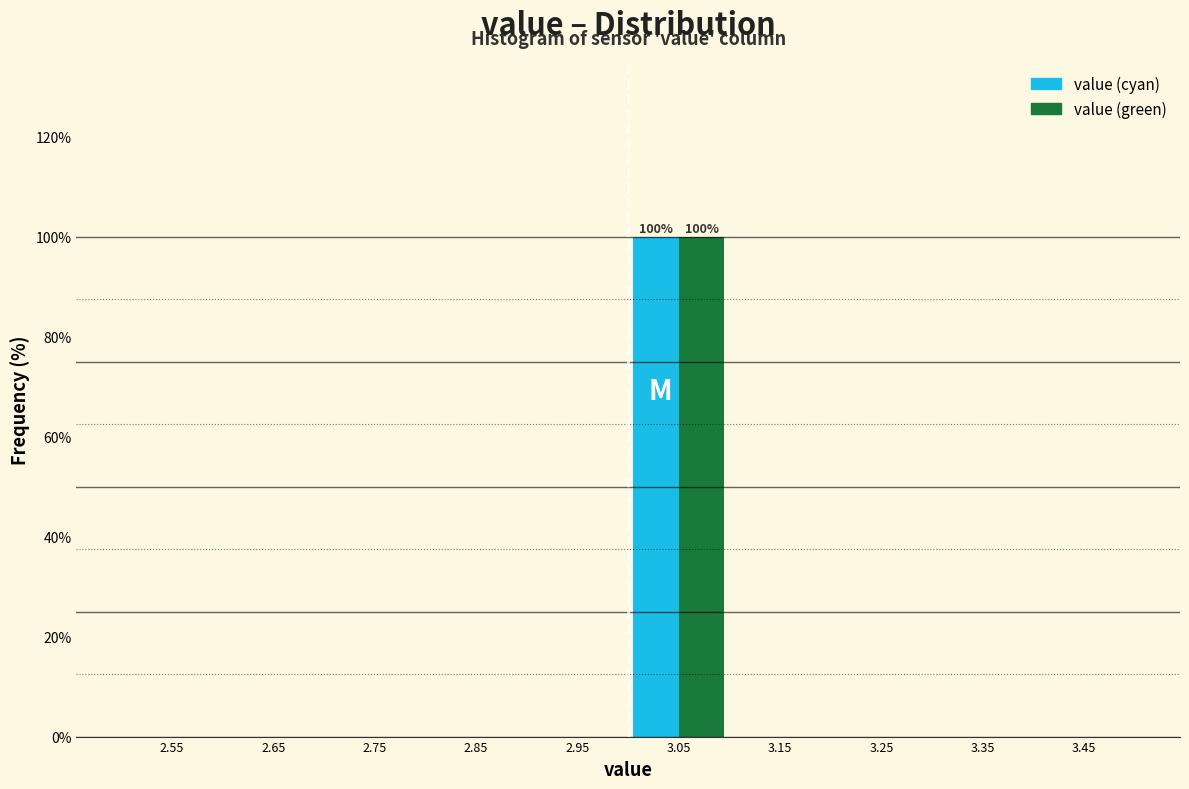

In the value (green) series, which range on the x-axis has the tallest bar?

3.0 to 3.1